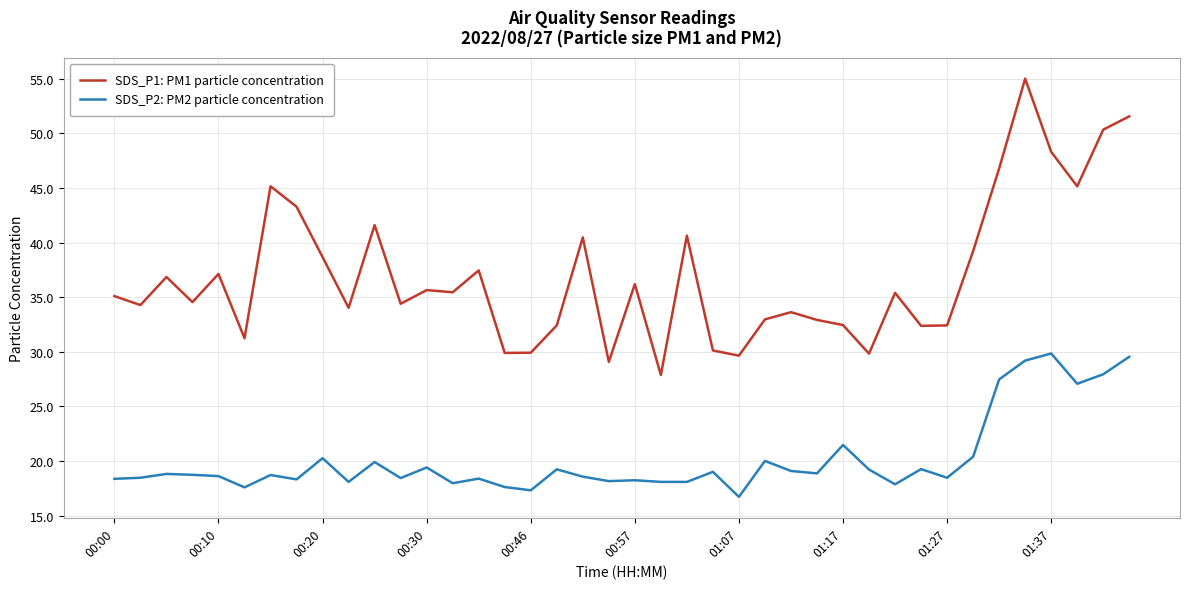

What is the maximum value shown in the chart?

55.0